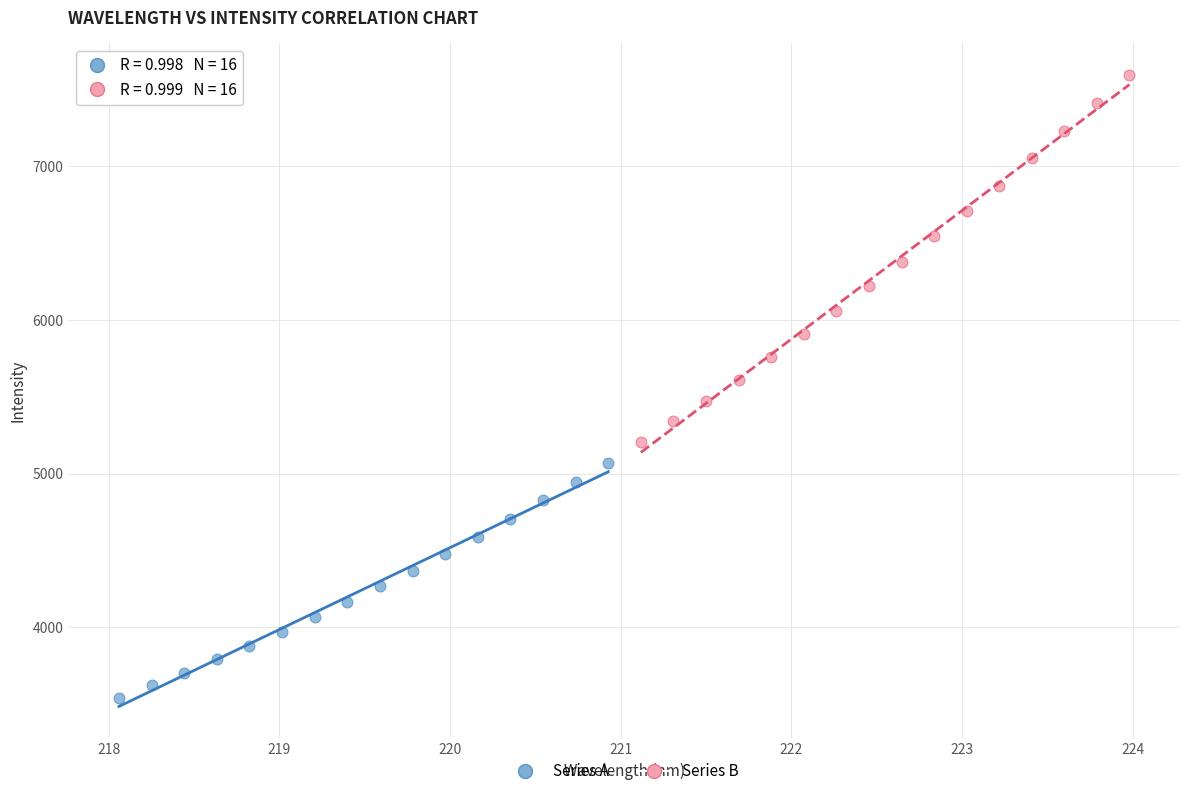

Which series has the largest Y range (max minus min)?

Series B